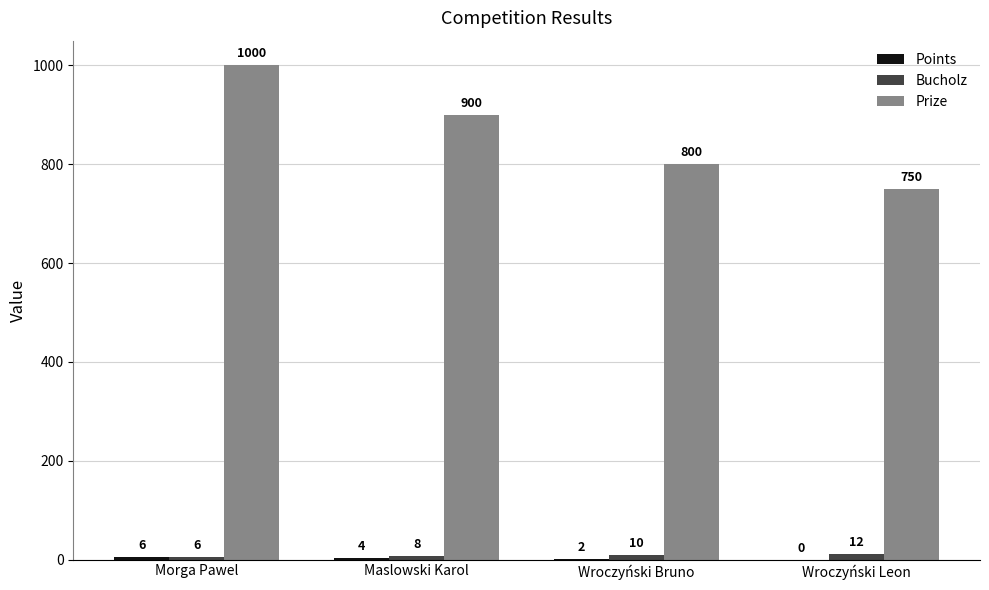

Between Morga Pawel and Wroczyński Bruno, which series saw the biggest shift?

Prize